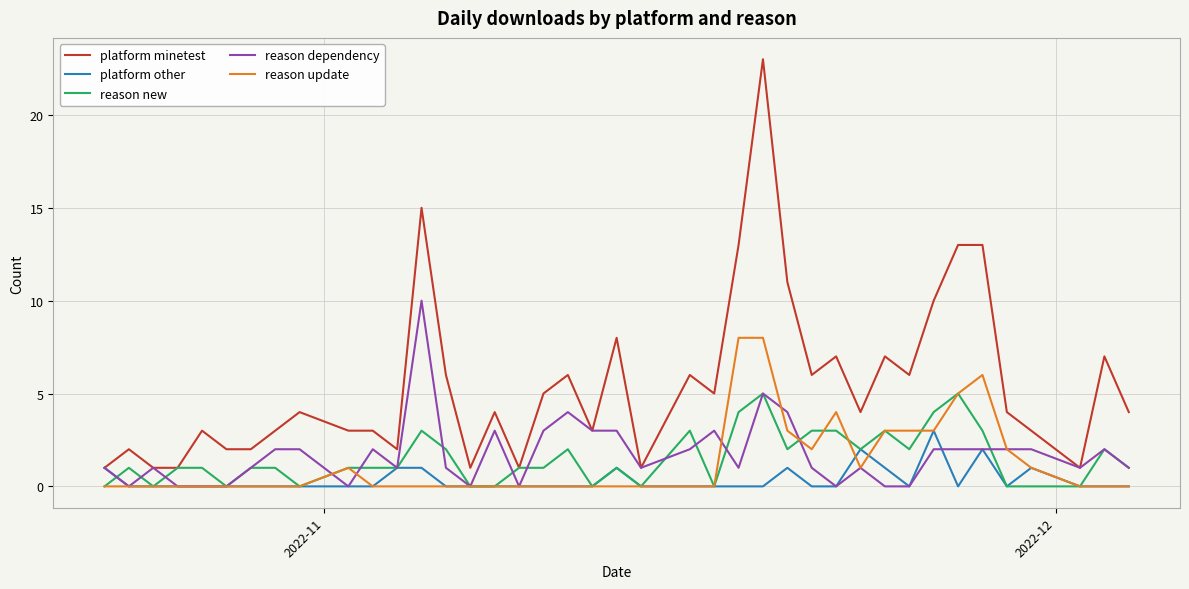

List the series in order of their peak value, lowest first.

platform other, reason new, reason update, reason dependency, platform minetest